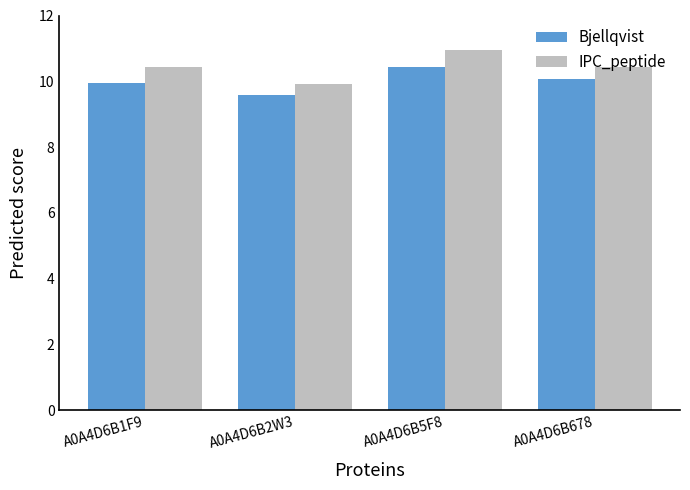

What is the difference between the Bjellqvist values at A0A4D6B678 and A0A4D6B5F8?

0.4